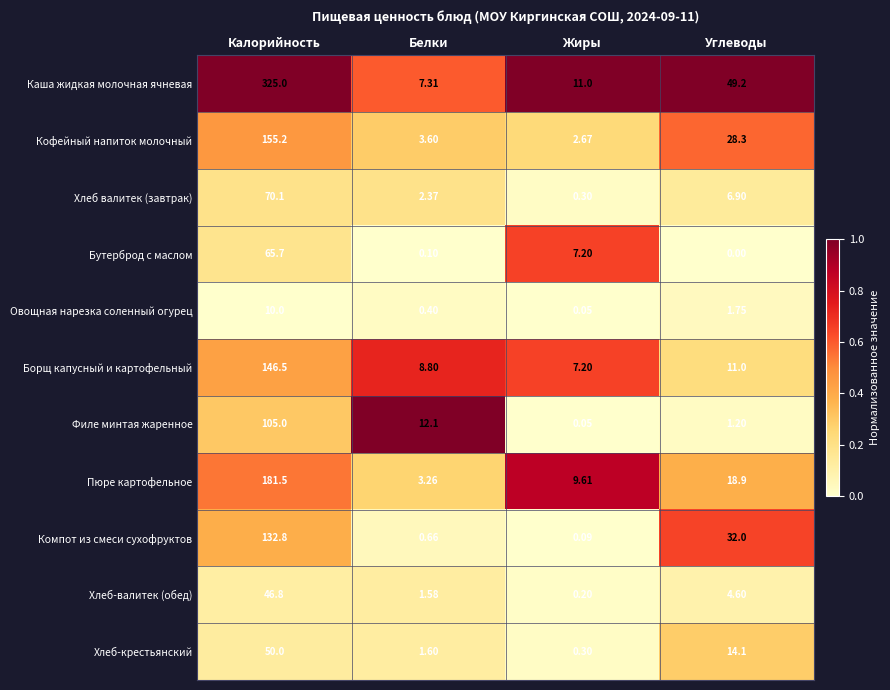

Which category has the highest value across all series?

Калорийность